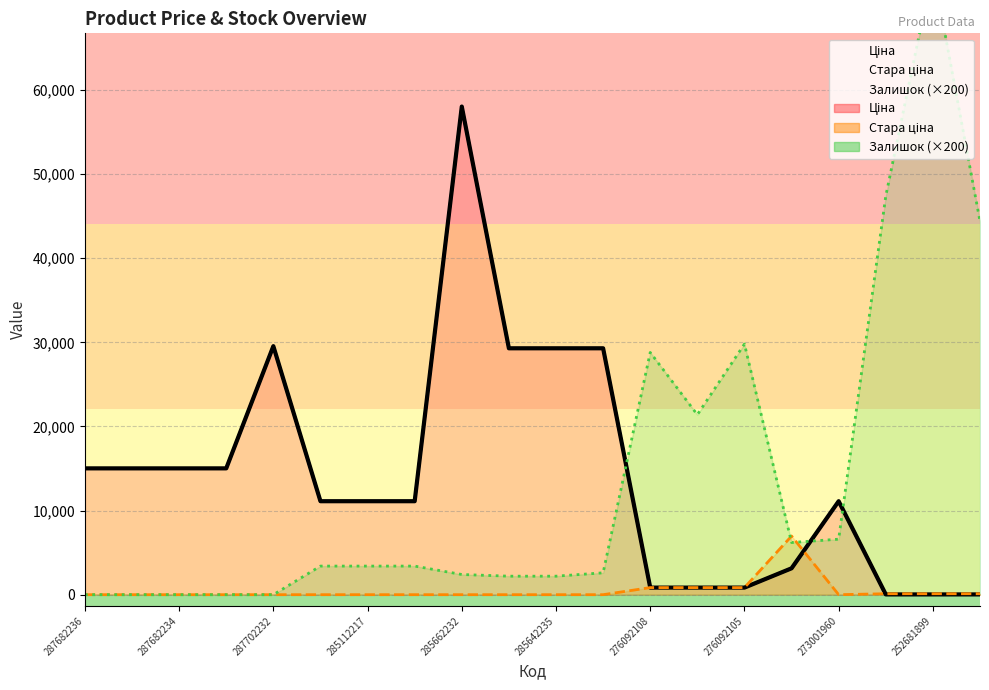

How many data points does each series have?

20